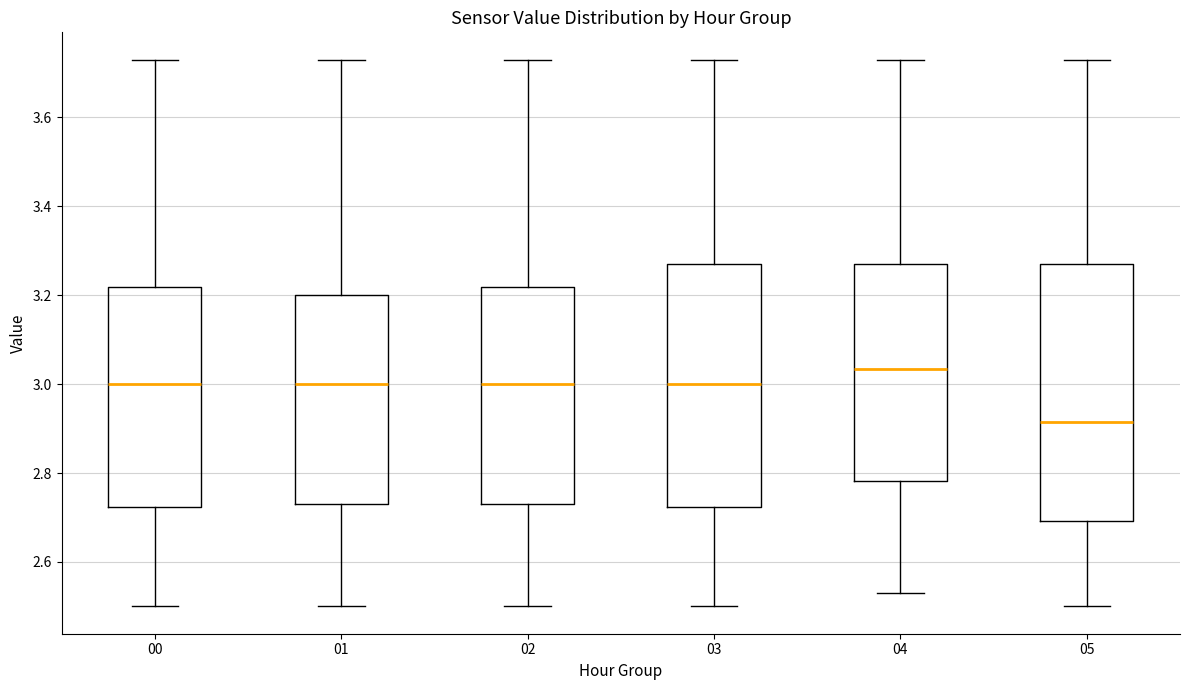

Reading left to right, transcribe this box plot: for each box, give where its median line is, the range the box spans, and where its two whiskers end, as read against the y-axis. The values are not printed on the chart, so give them approximately, as read against the axis.

00: median 3.00, box 2.72 to 3.22, whiskers 2.50 to 3.74
01: median 3.00, box 2.74 to 3.20, whiskers 2.50 to 3.74
02: median 3.00, box 2.74 to 3.22, whiskers 2.50 to 3.74
03: median 3.00, box 2.72 to 3.28, whiskers 2.50 to 3.74
04: median 3.04, box 2.78 to 3.28, whiskers 2.54 to 3.74
05: median 2.92, box 2.70 to 3.28, whiskers 2.50 to 3.74